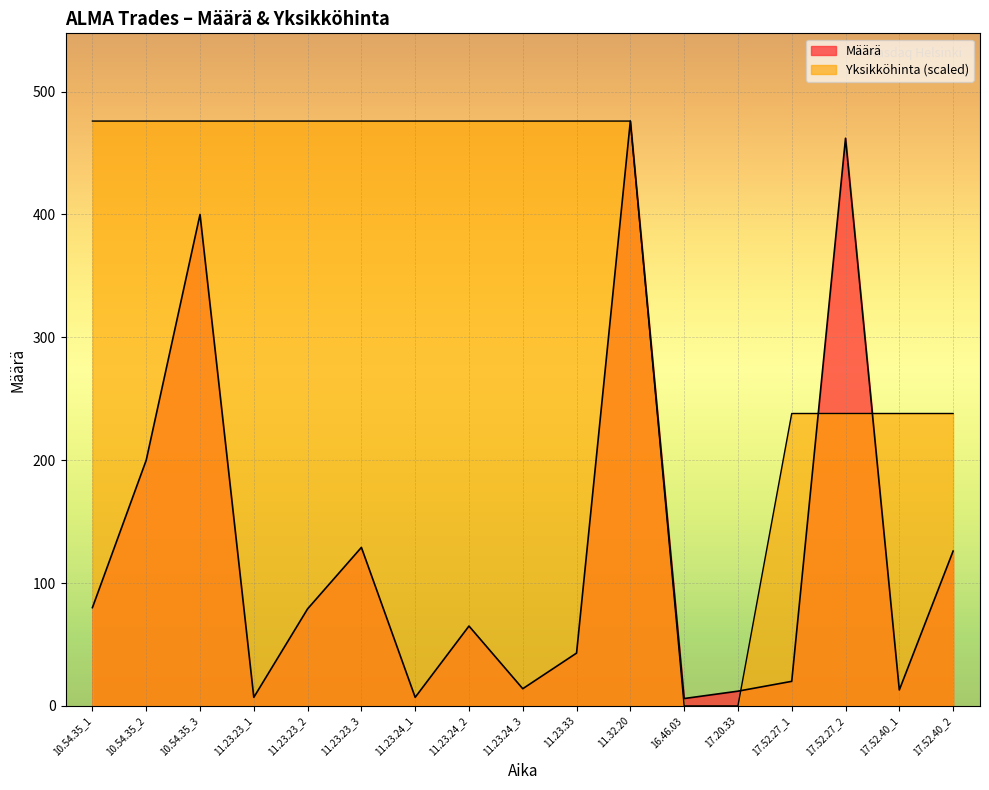

List the labels in order of Yksikköhinta value, largest first.

10.54.35_1, 10.54.35_2, 10.54.35_3, 11.23.23_1, 11.23.23_2, 11.23.23_3, 11.23.24_1, 11.23.24_2, 11.23.24_3, 11.23.33, 11.32.20, 17.52.27_1, 17.52.27_2, 17.52.40_1, 17.52.40_2, 16.46.03, 17.20.33